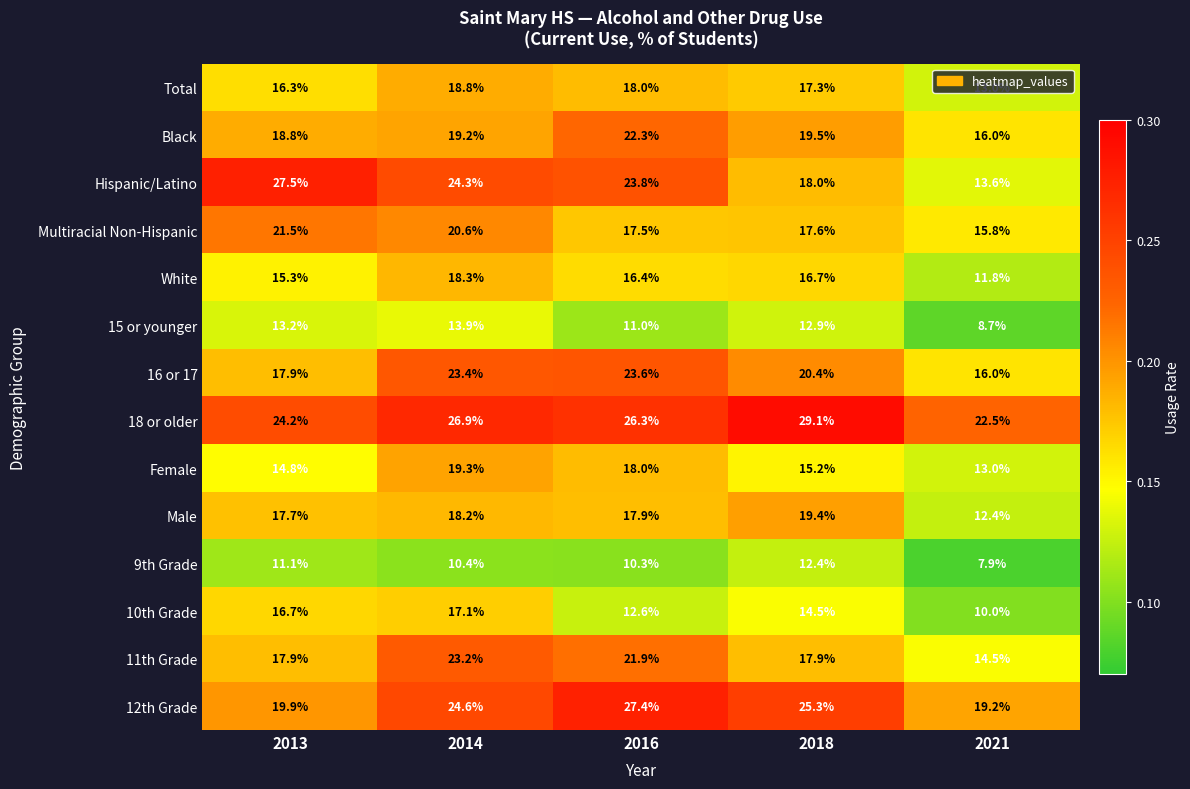

Rank the series at 2014 from highest to lowest value.

18 or older, 12th Grade, Hispanic/Latino, 16 or 17, 11th Grade, Multiracial Non-Hispanic, Female, Black, Total, White, Male, 10th Grade, 15 or younger, 9th Grade